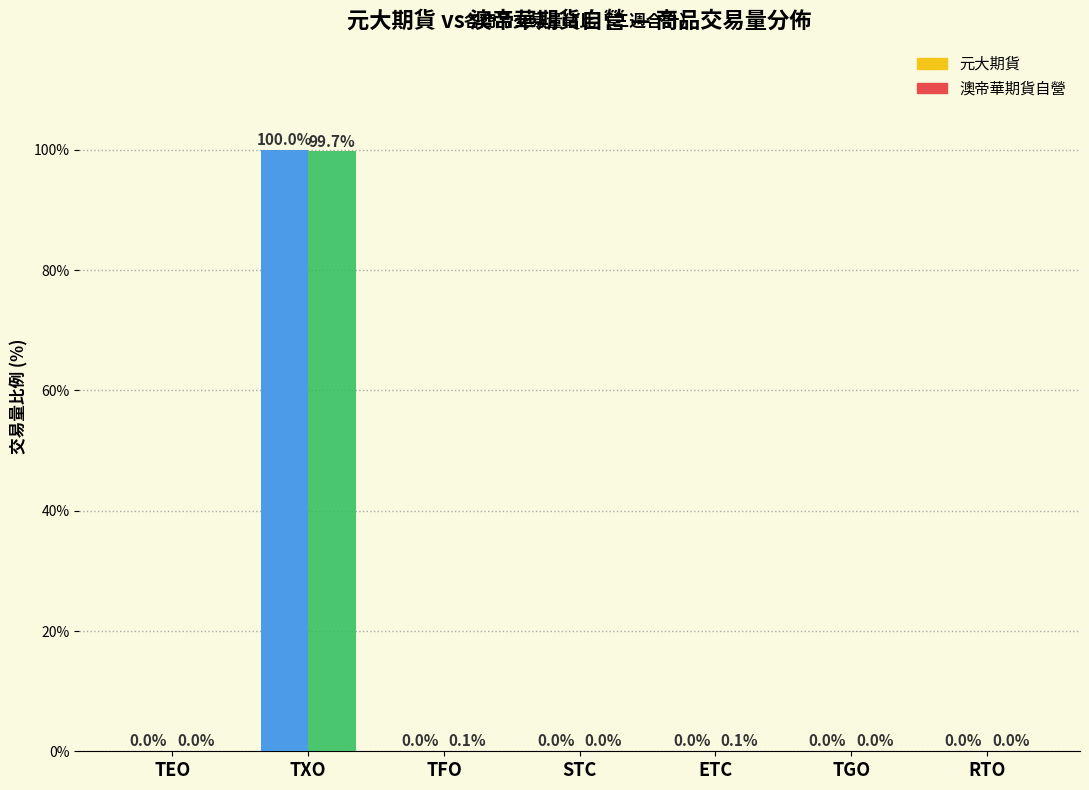

Does the chart contain stacked bars?

No